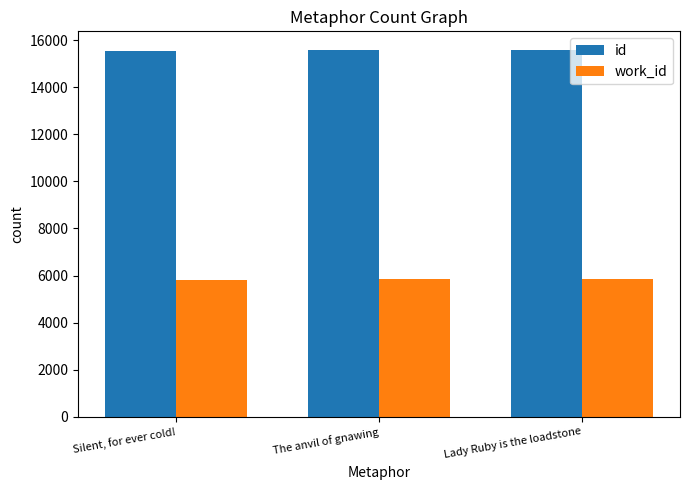

Count the id values in the range 15533 to 15600.

3